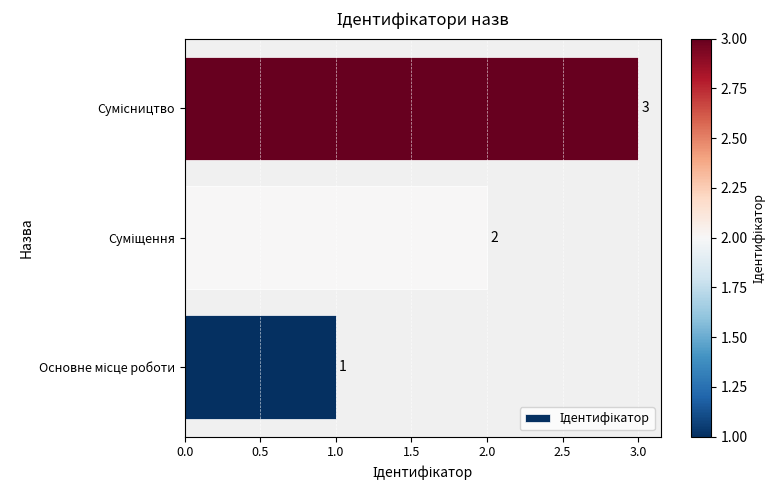

What is the sum of all values?

6